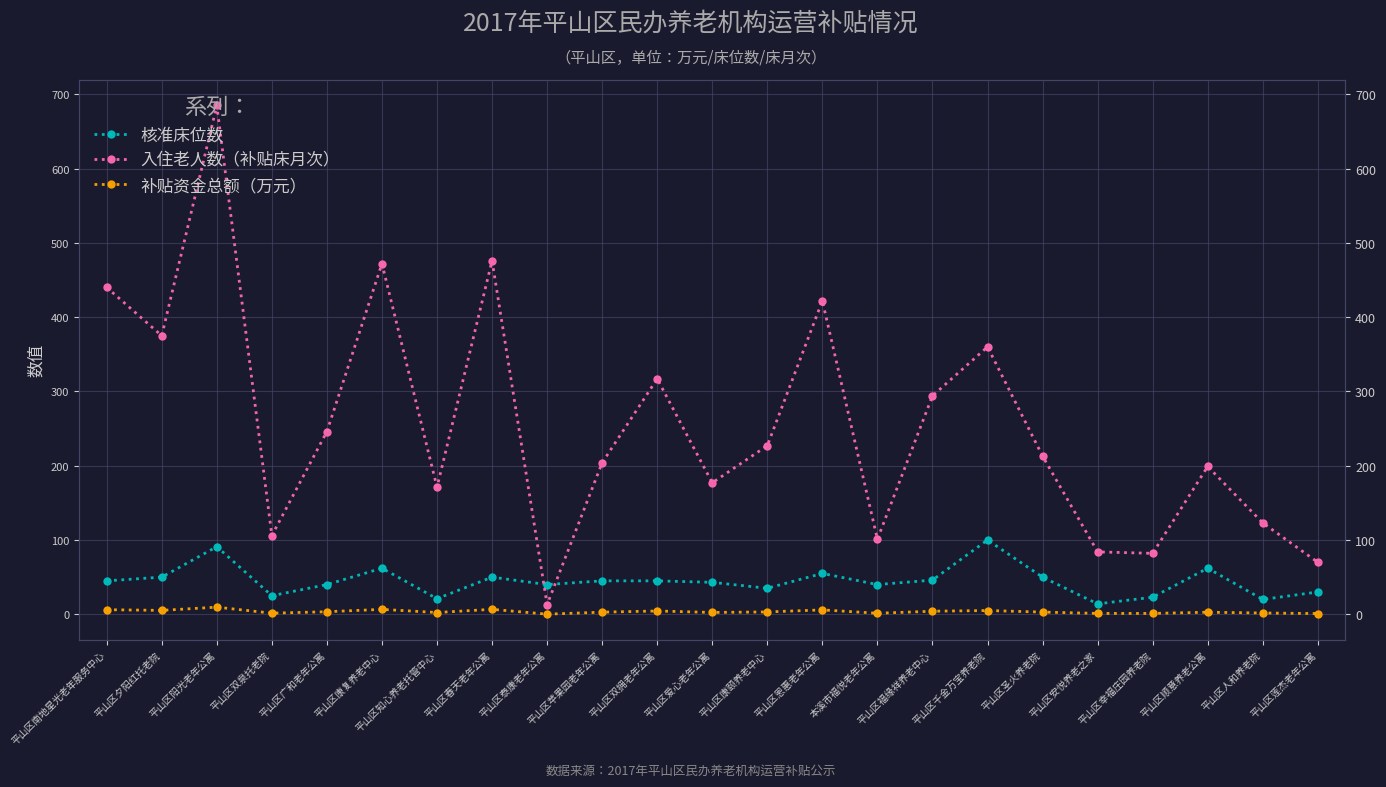

How many data points in 入住老人数（补贴床月次） are less than 213?

11